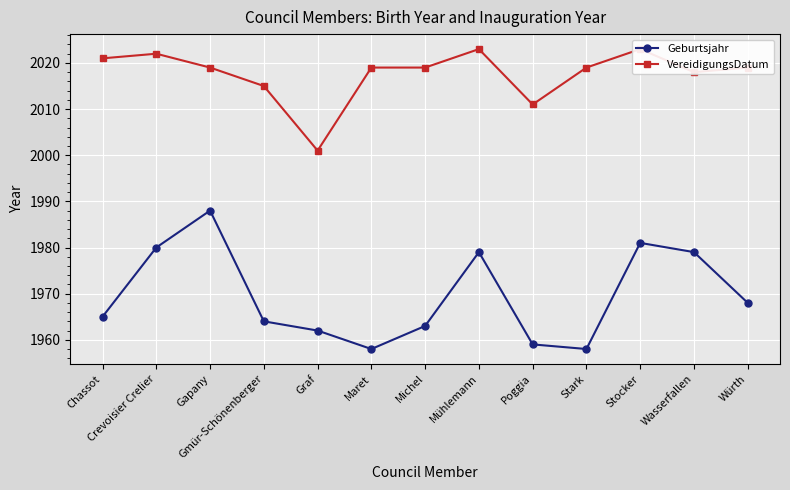

What is the value of the Geburtsjahr point at the 9th from the left?

1959